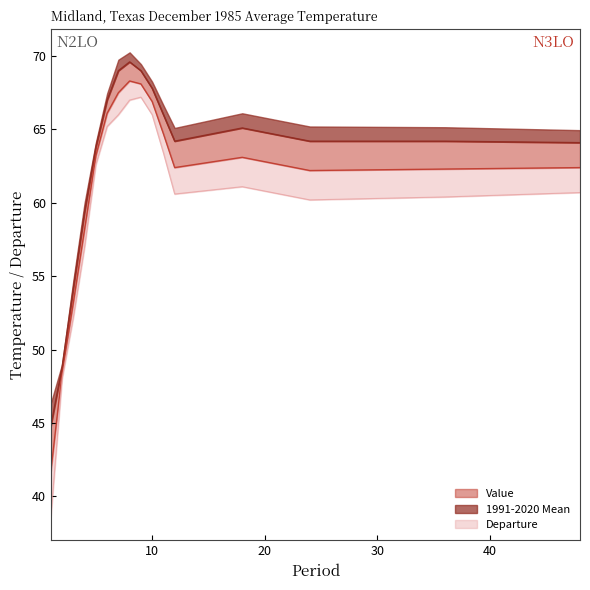

True or false: Value and 1991-2020 Mean intersect in this chart.

False